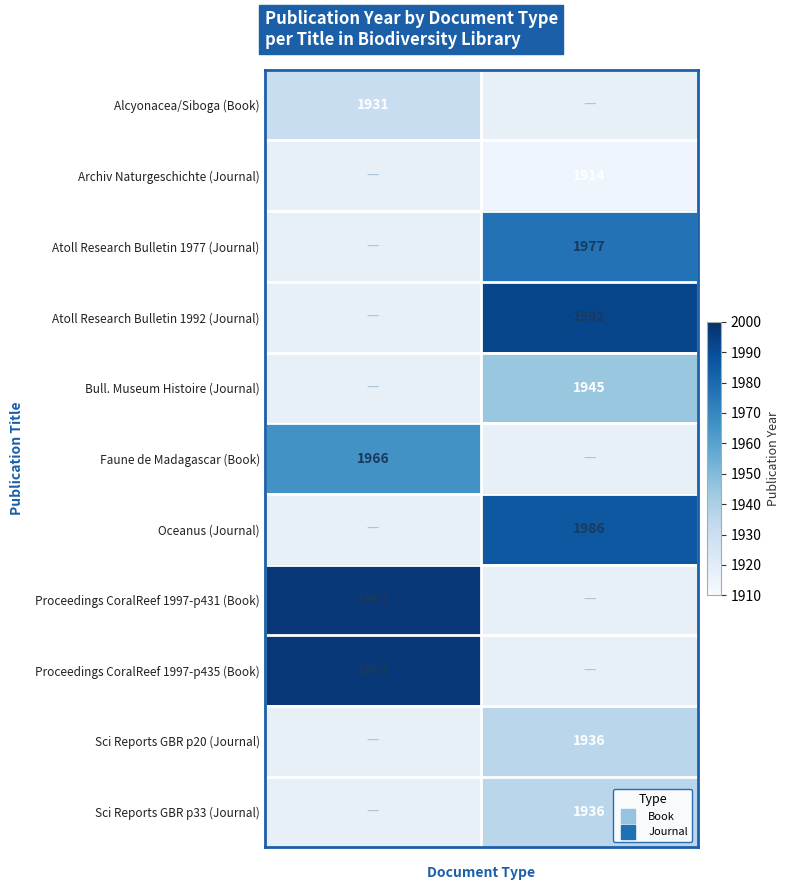

Which has a higher value, Journal or Book?

Book